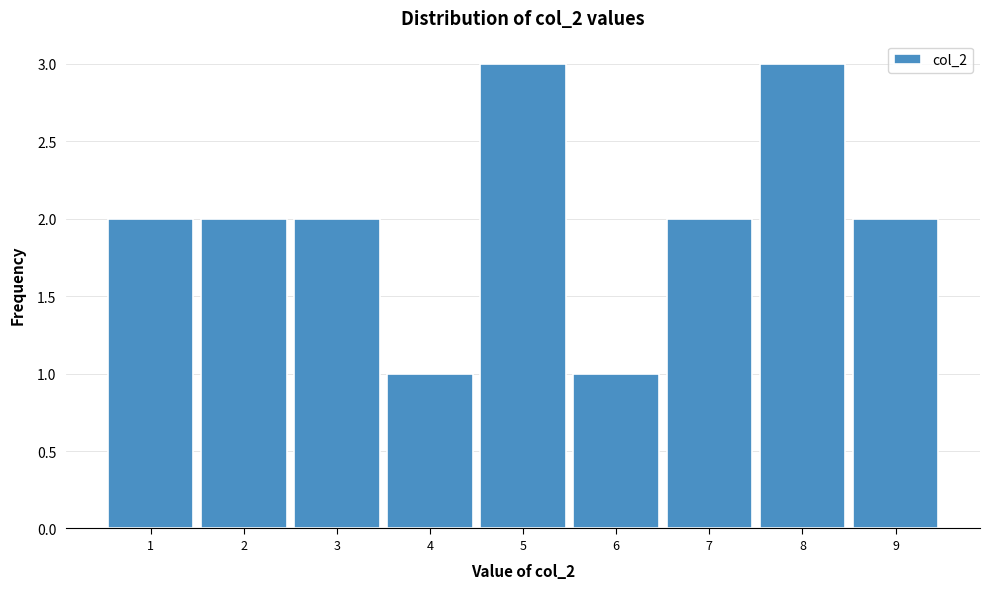

How tall is the bar that spans 7.5 to 8.5 on the x-axis? The values are not printed on the chart, so give them approximately, as read against the axis.

3